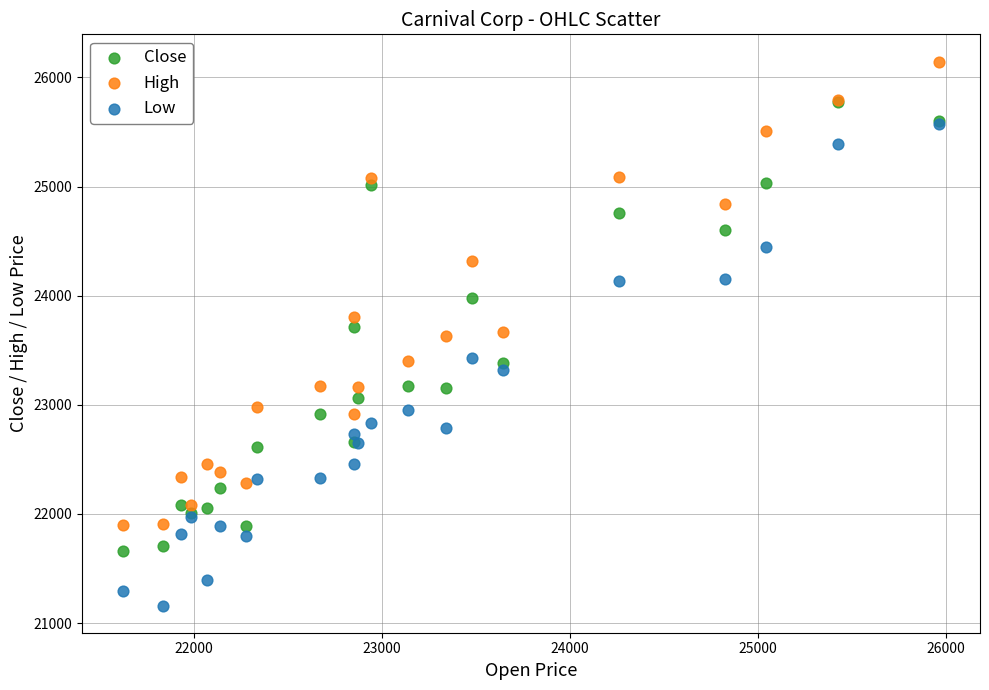

What are all the series names shown in the legend?

Close, High, Low